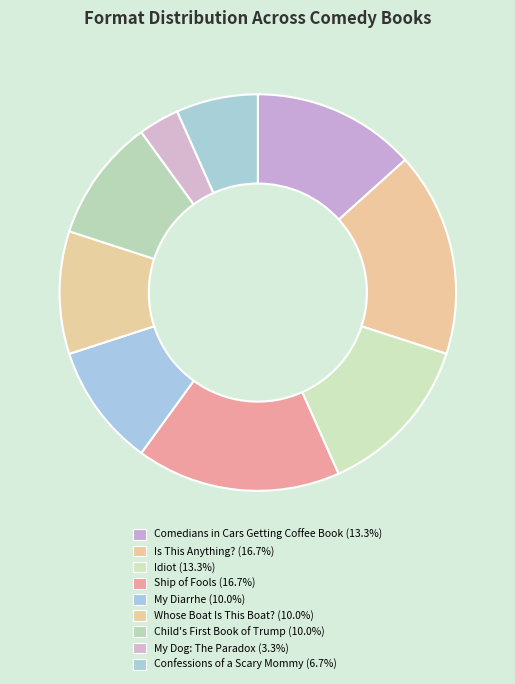

Does any single category account for the majority?

No